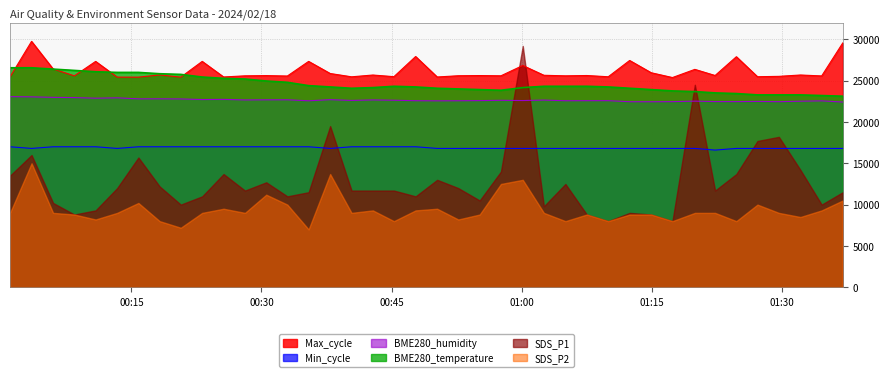

What is the lowest value of the BME280_temperature series?

23120.0